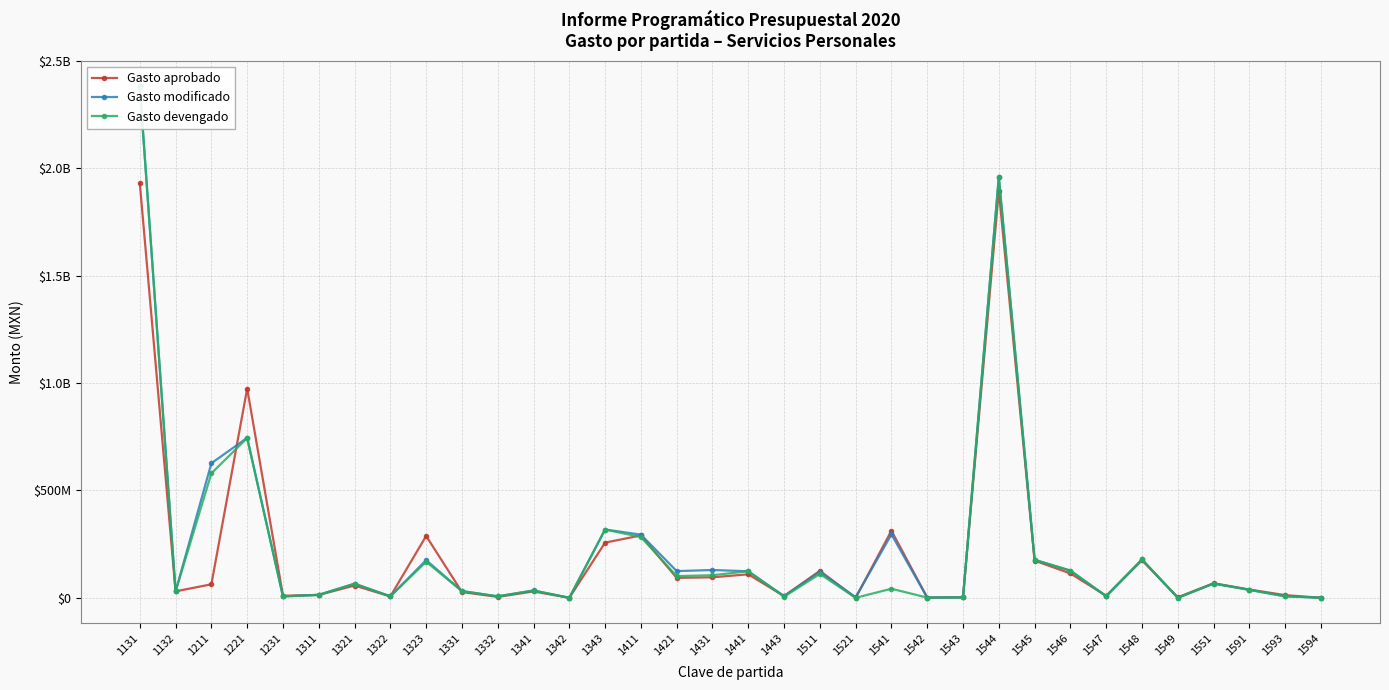

Between 1231 and 1431, which series saw the biggest shift?

Gasto modificado